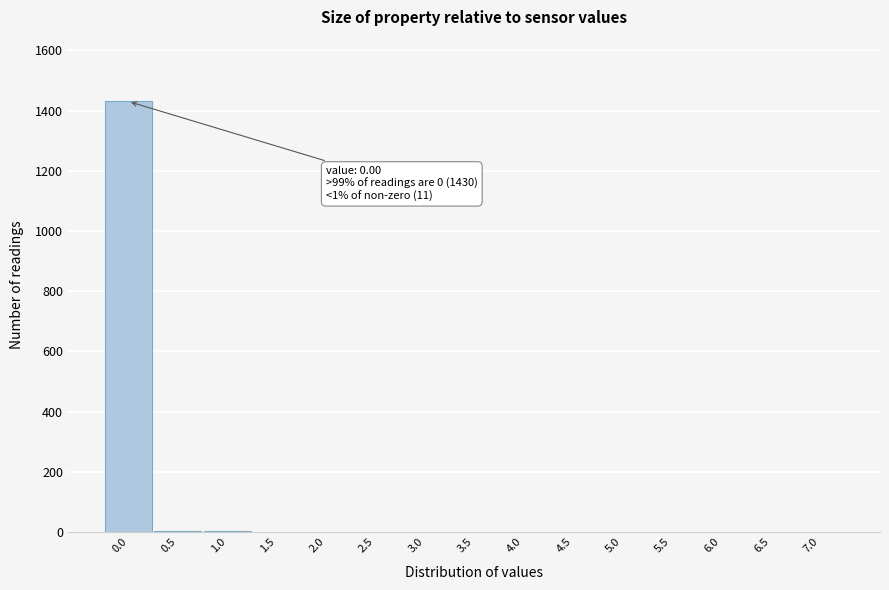

The value at 2.5 is -810. True or false?

False